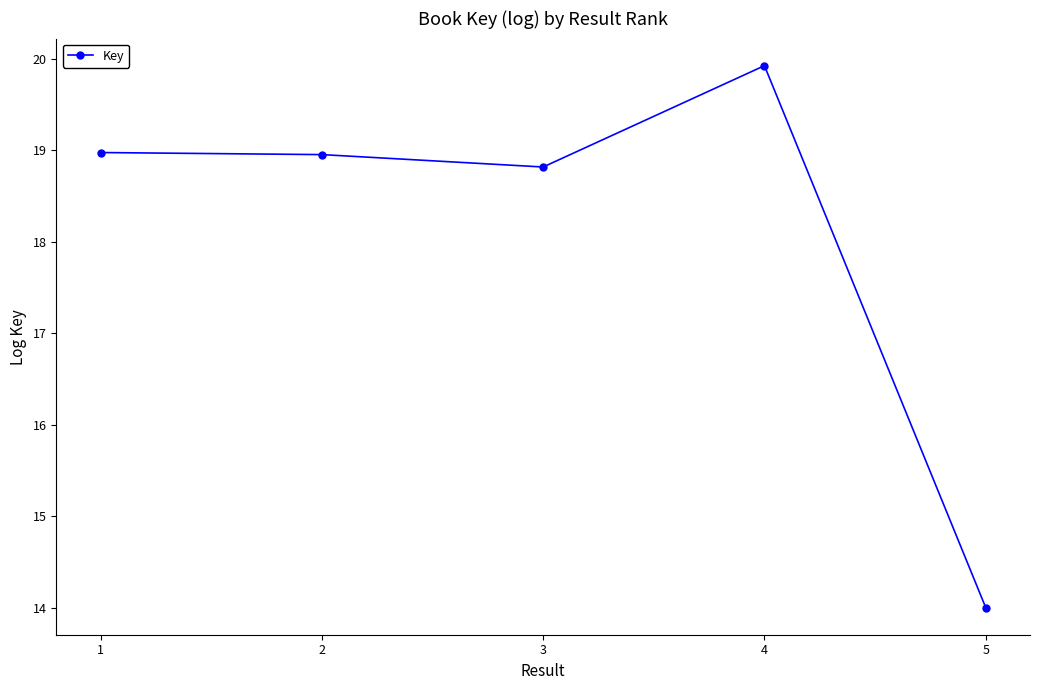

Reading left to right, list all the values displayed in this chart.

1=19.0	2=19.0	3=18.8	4=19.9	5=14.0